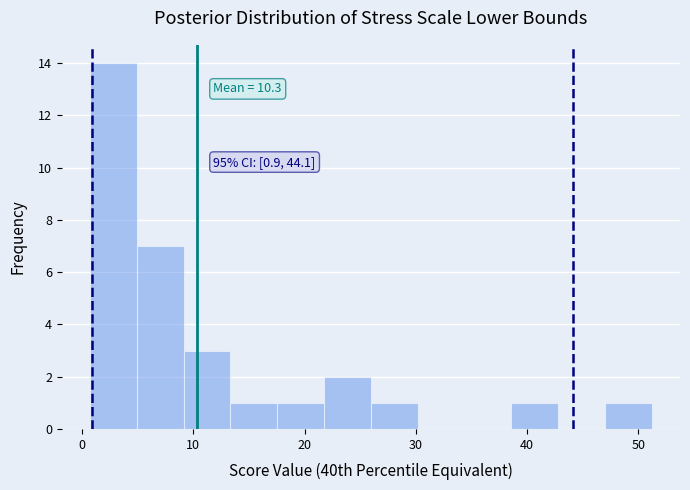

Over which range of the x-axis is the bar tallest?

1 to 5